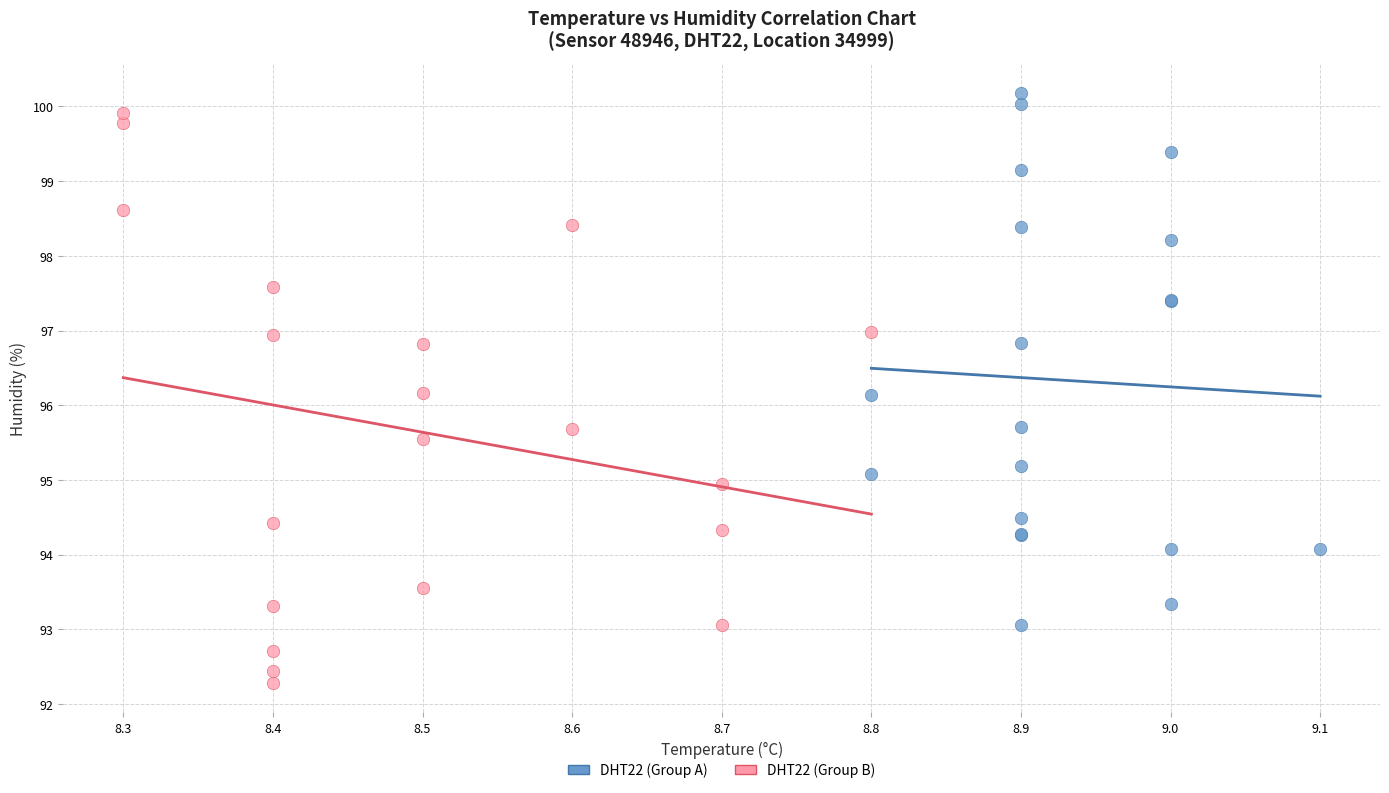

Which series contains the lowest Y value?

DHT22 (Group B)